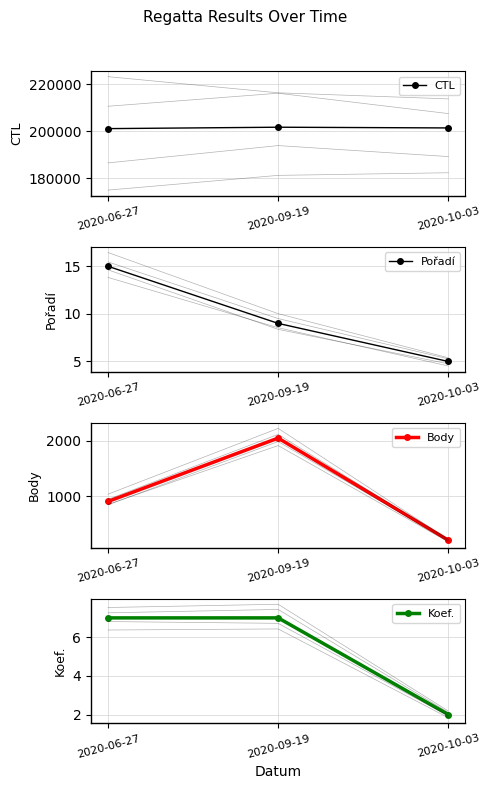

Reading left to right, transcribe all the data shown in this chart.

CTL: 201120	201715	201412
Pořadí: 15	9	5
Body: 903	2050	202
Koef.: 7	7	2